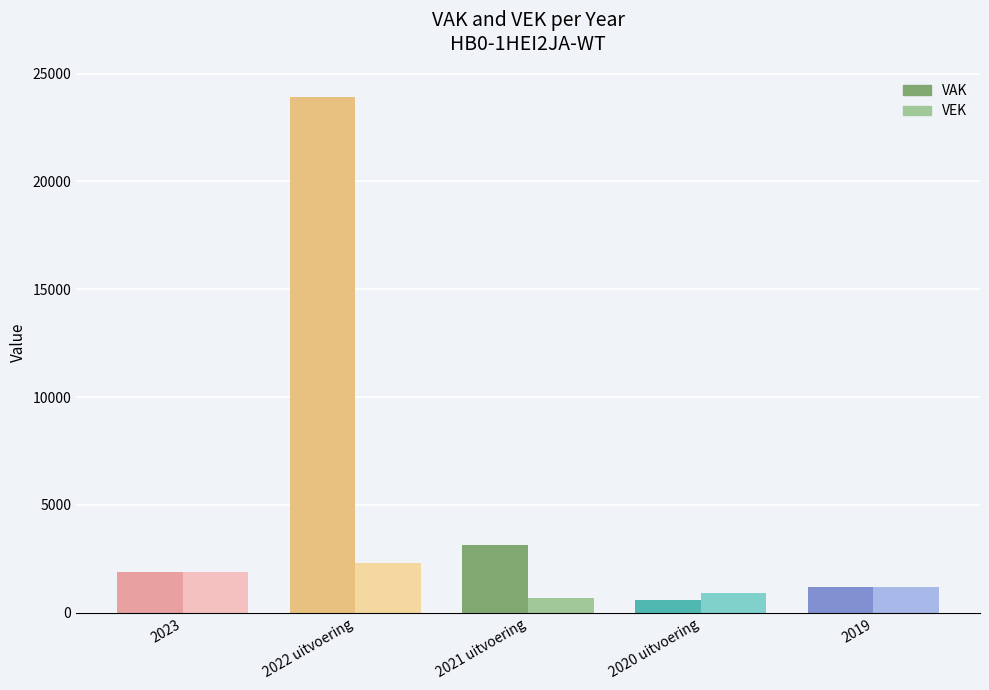

Which series has the largest total across all categories?

VAK